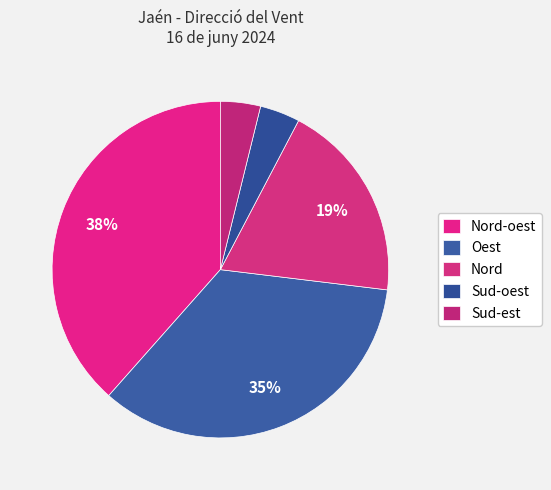

Rank the categories by value from lowest to highest.

Sud-oest, Sud-est, Nord, Oest, Nord-oest